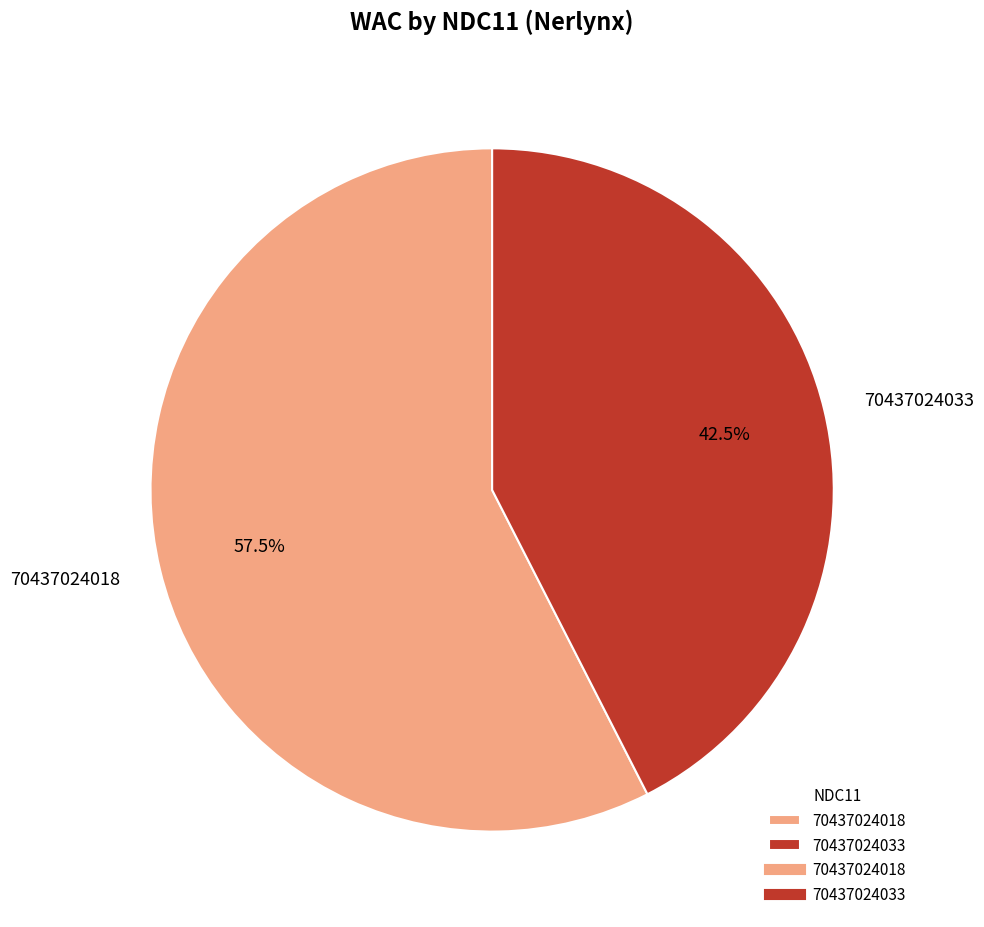

Count the number of slices in the pie.

2